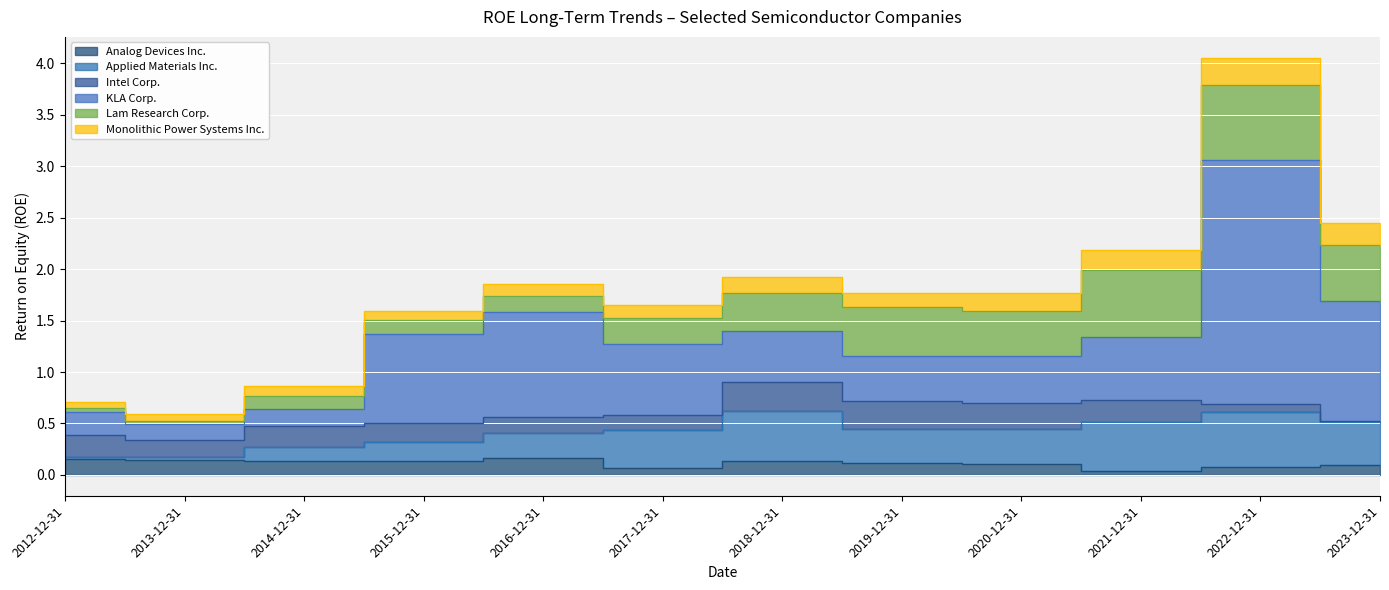

Is it true that Applied Materials Inc. equals 0.2 at 2015-12-31?

True